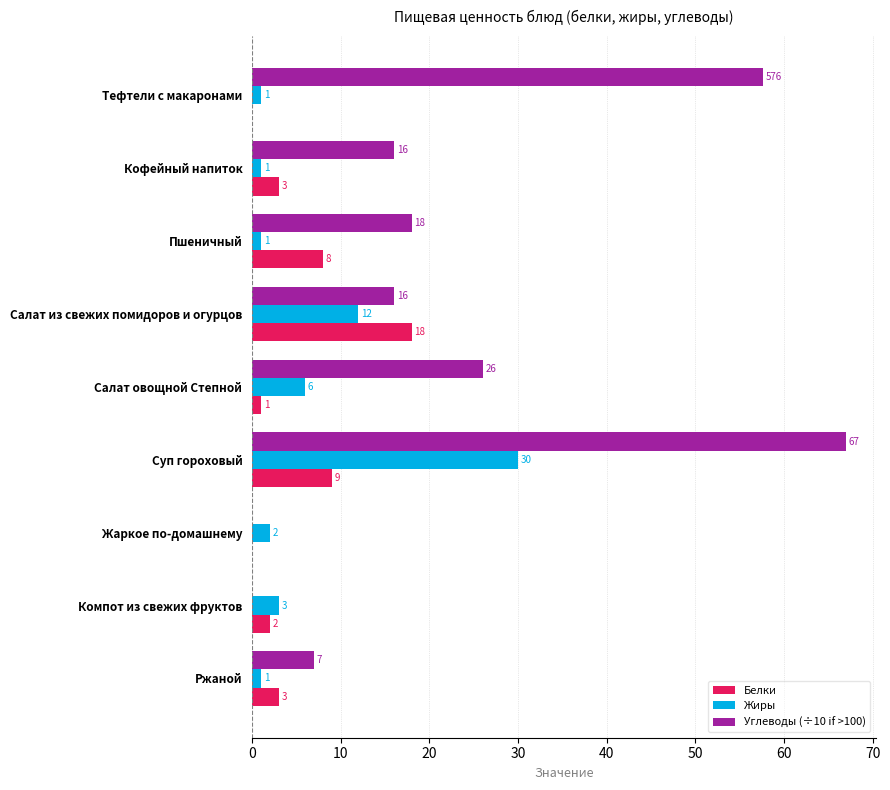

What is the sum of all Жиры values?

57.0